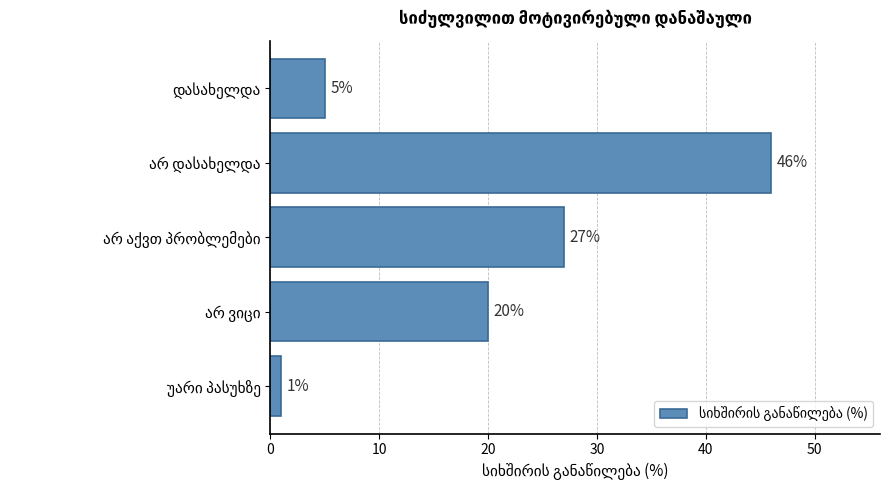

Reading top to bottom, extract all data points from this chart.

5	46	27	20	1